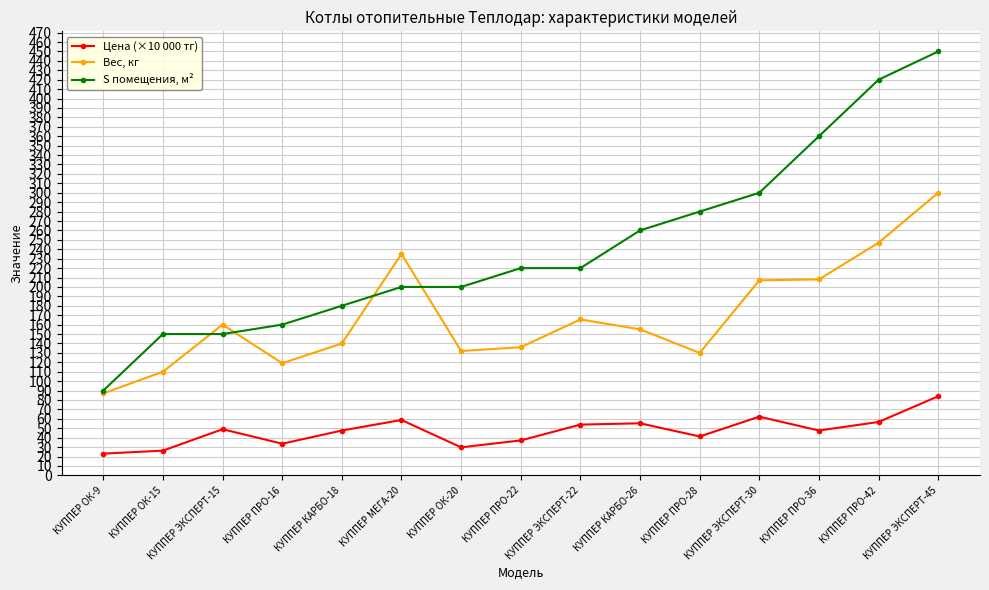

True or false: Вес, кг and S помещения, м² cross at least once.

True